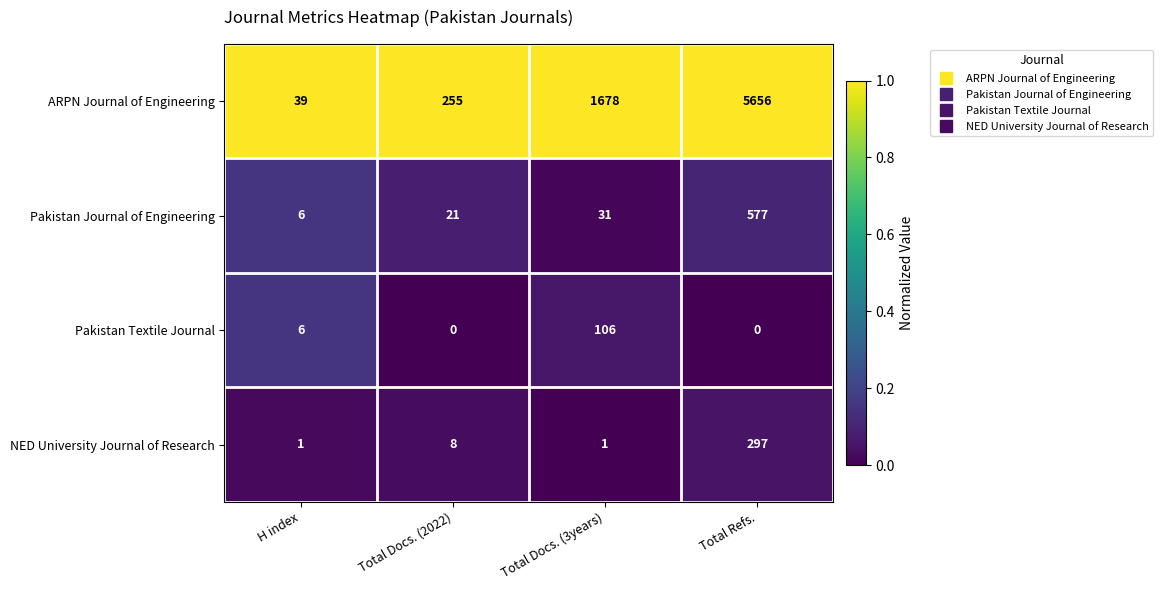

Is it true that NED University Journal of Research equals 0 at H index?

False